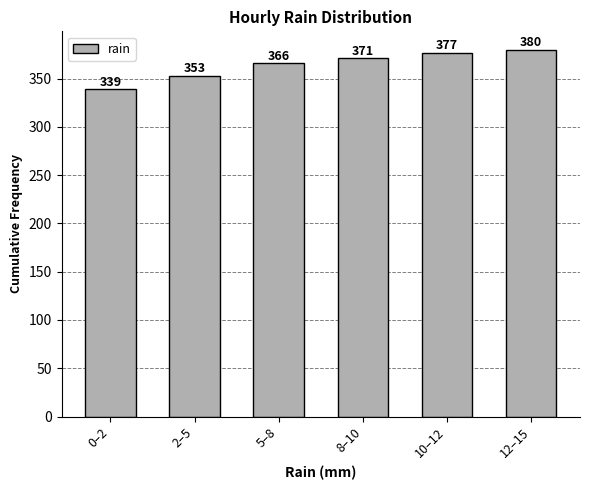

Reading right to left, transcribe all the data shown in this chart.

380	377	371	366	353	339